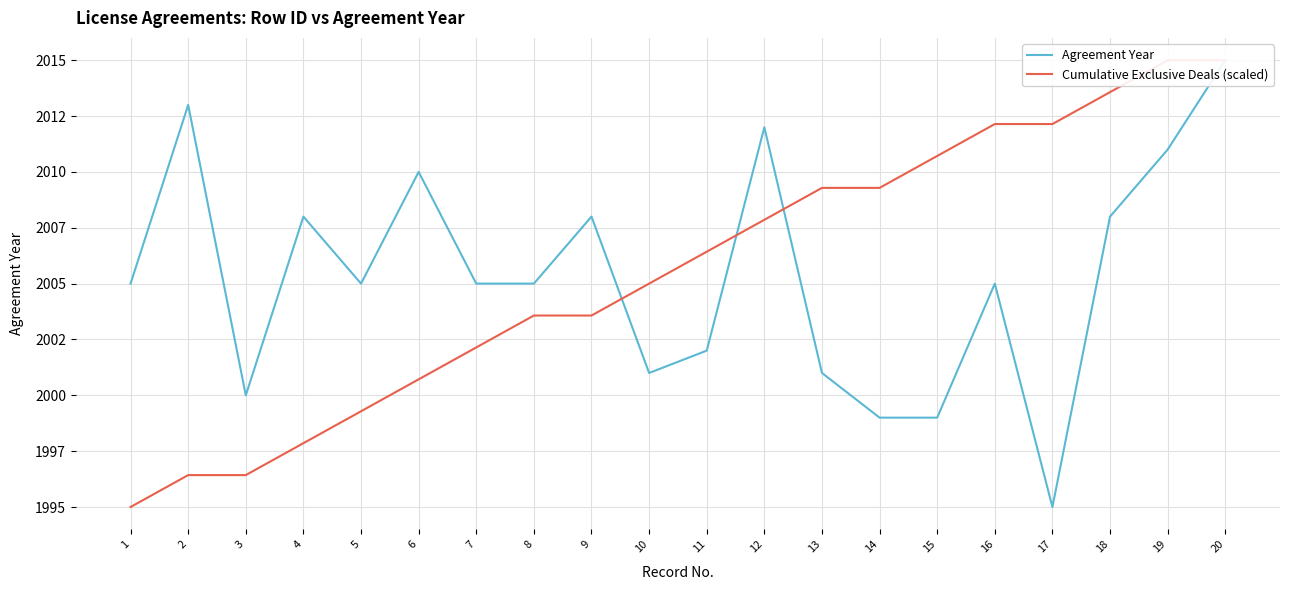

What is the value of the Agreement Year point at the 13th from the left?

2001.0